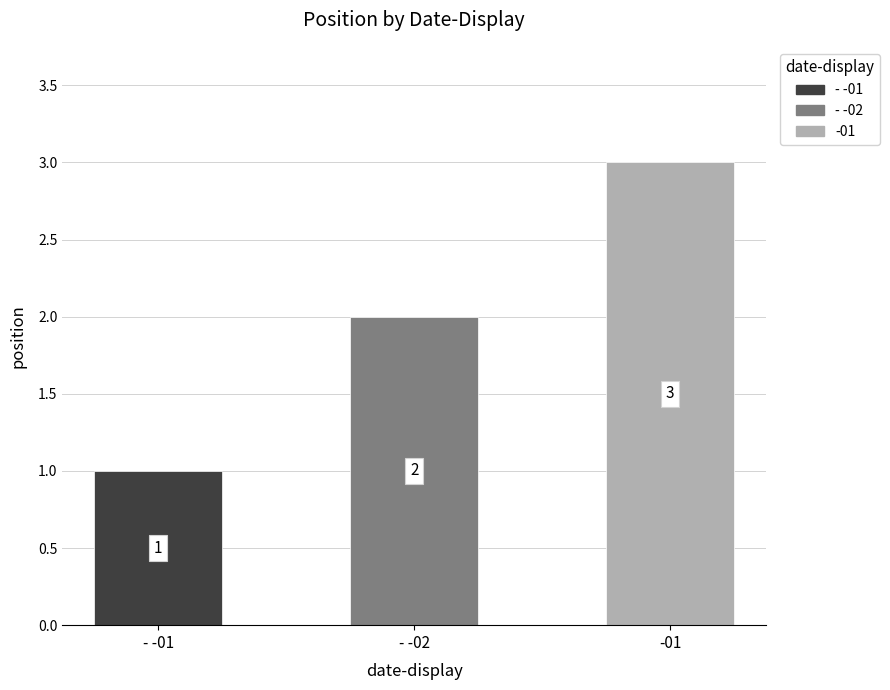

What is the difference between the maximum and minimum values?

2